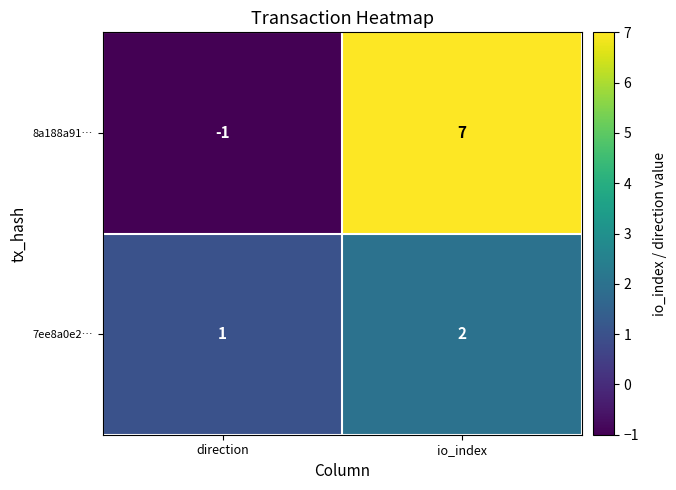

Where is 7ee8a0e2… nearest to the value 1?

direction